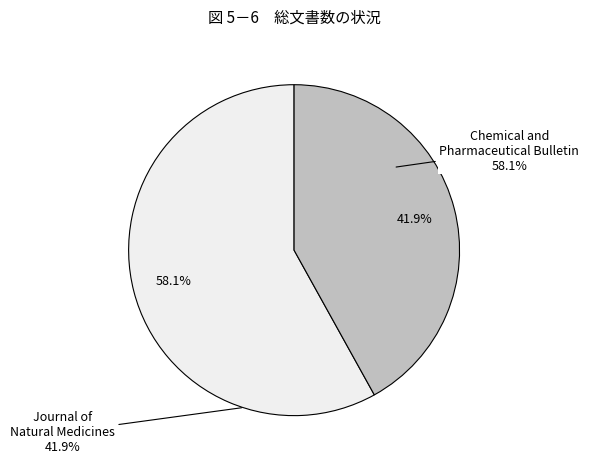

What is the change in value from Chemical and Pharmaceutical Bulletin to Journal of Natural Medicines?

-113